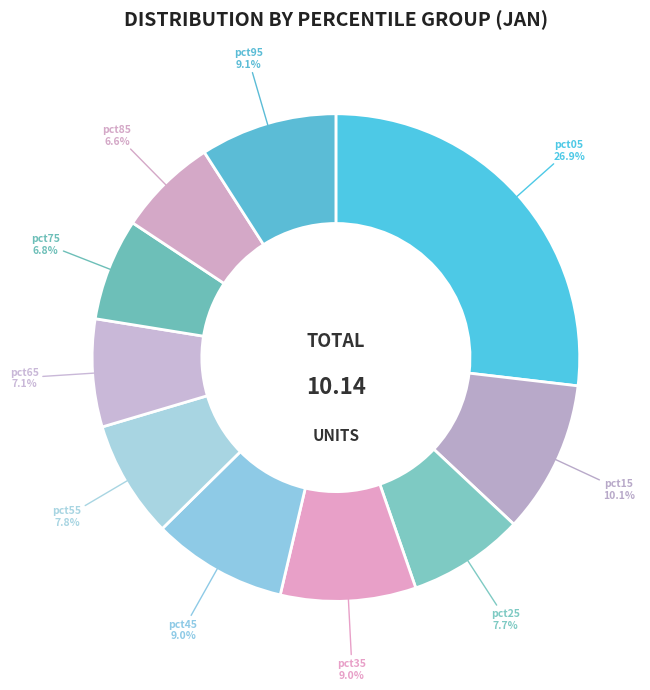

To the nearest percent, what is the combined percentage of pct45 and pct35?

18%